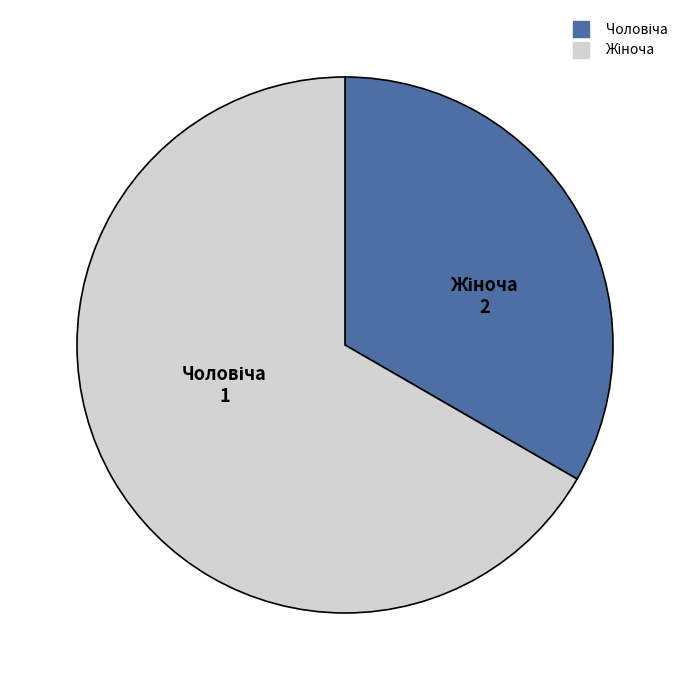

Is there any slice that represents more than half of the pie?

Yes